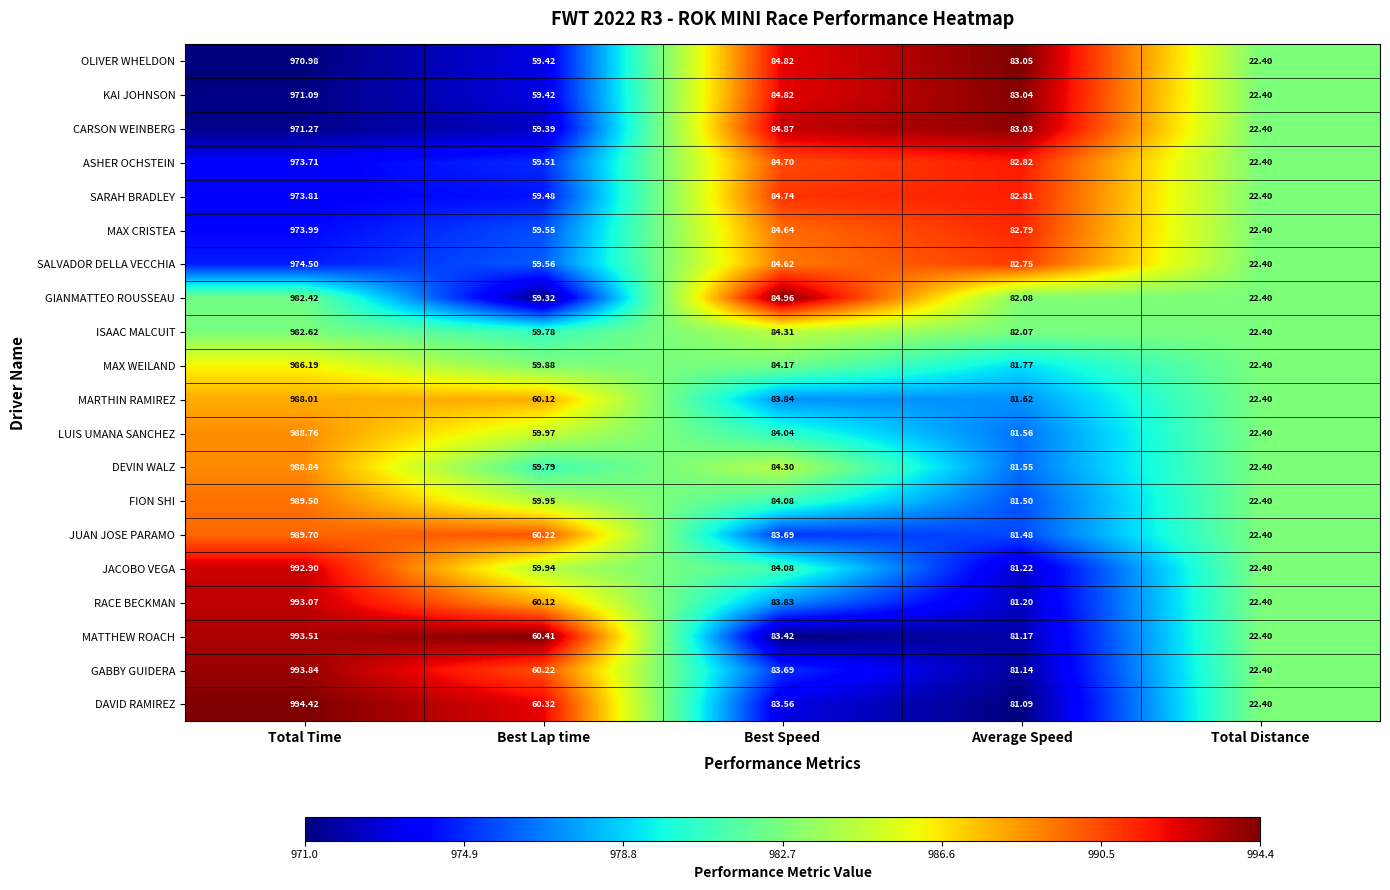

Which series has the largest range (max minus min)?

DAVID RAMIREZ